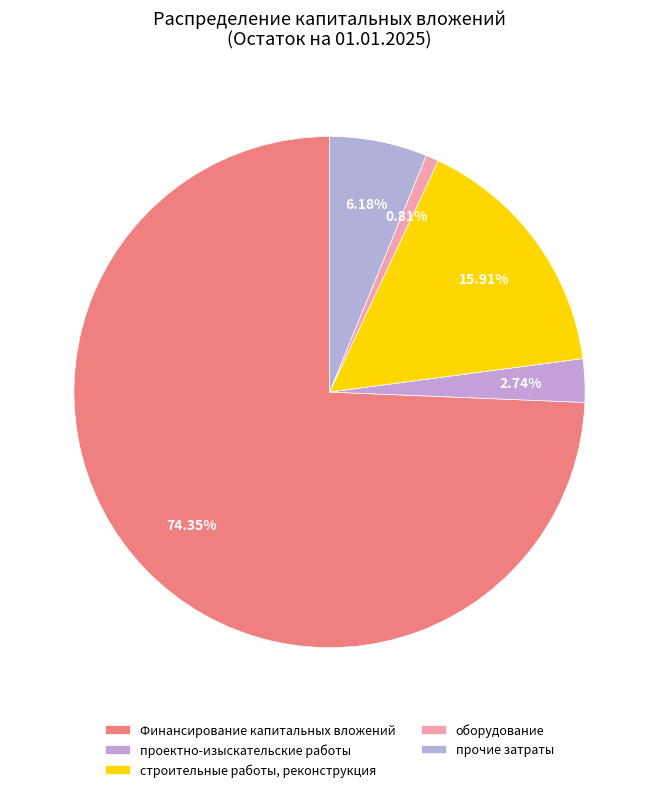

Does Финансирование капитальных вложений account for over 50% of the chart?

Yes